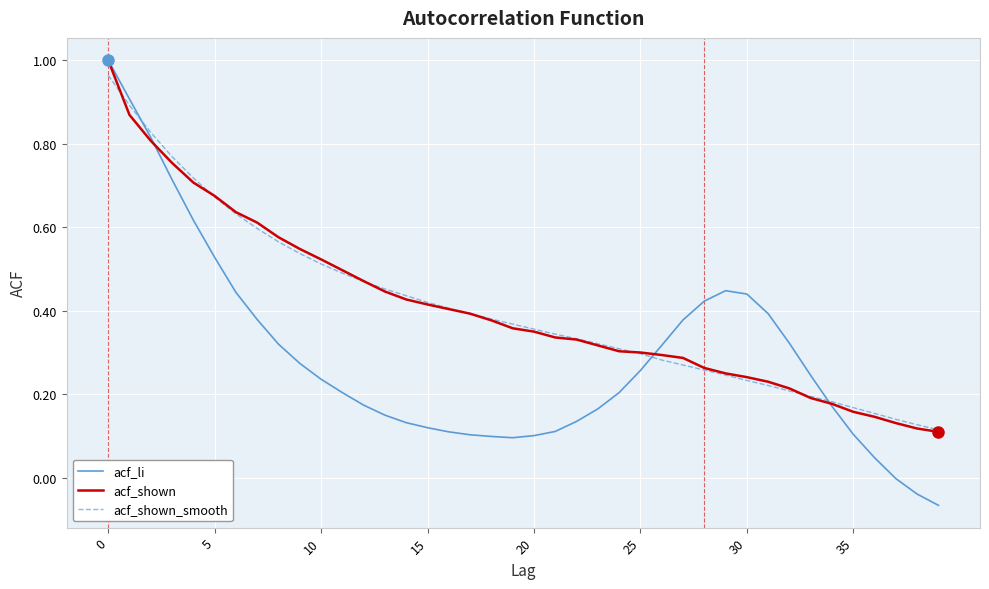

Which series has the largest range (max minus min)?

acf_li